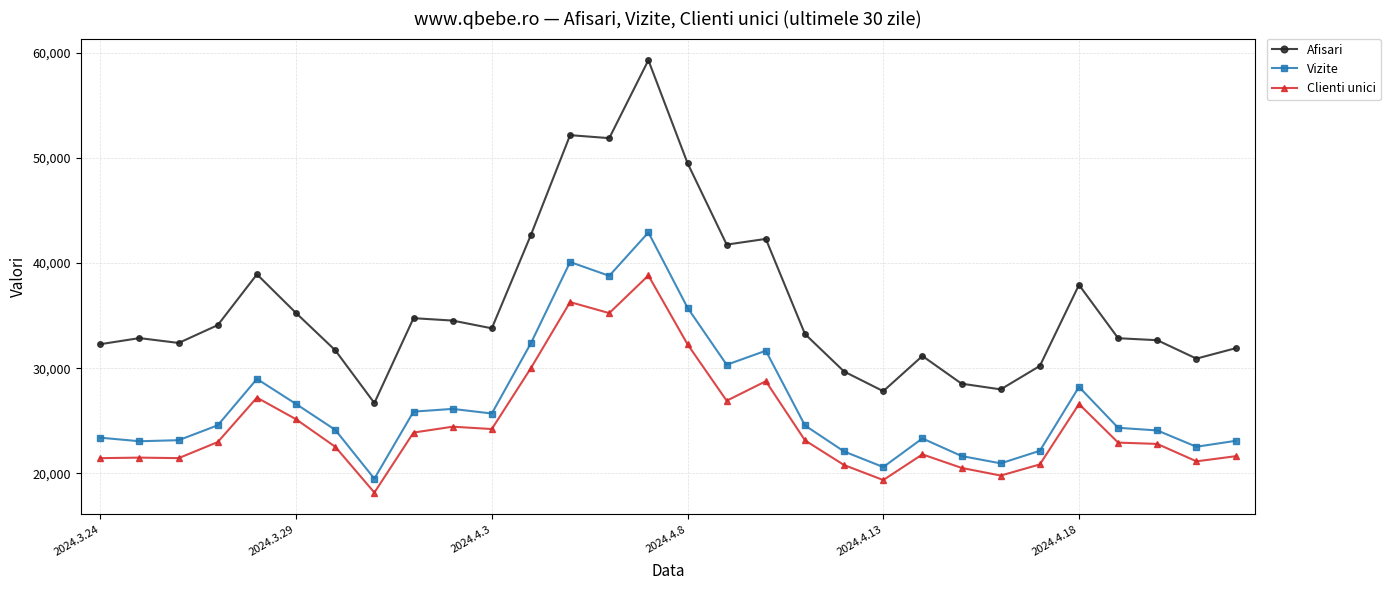

True or false: Vizite has more than 0 interior local peaks.

True